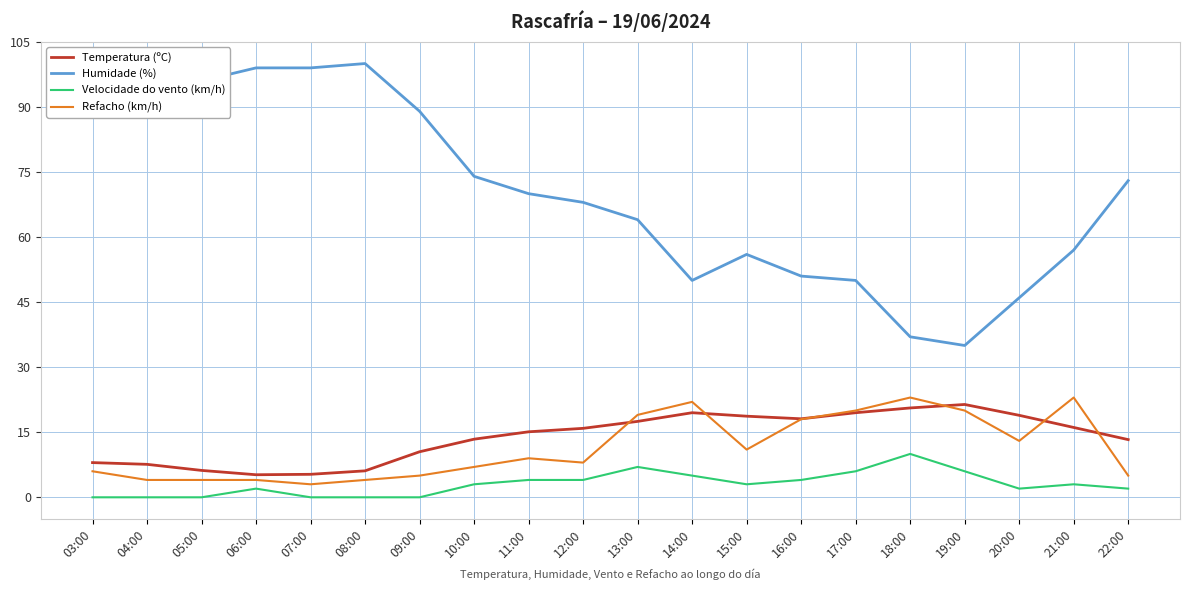

True or false: Humidade (%) has a value of 37.1 at 05:00.

False